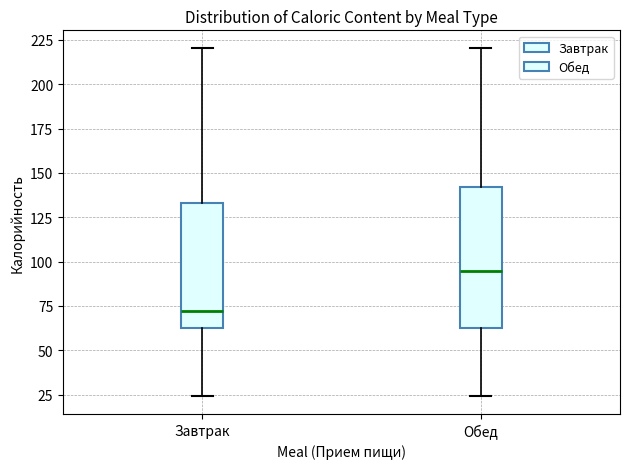

Where does the median line of the box for Завтрак sit on the y-axis? The values are not printed on the chart, so give them approximately, as read against the axis.

70